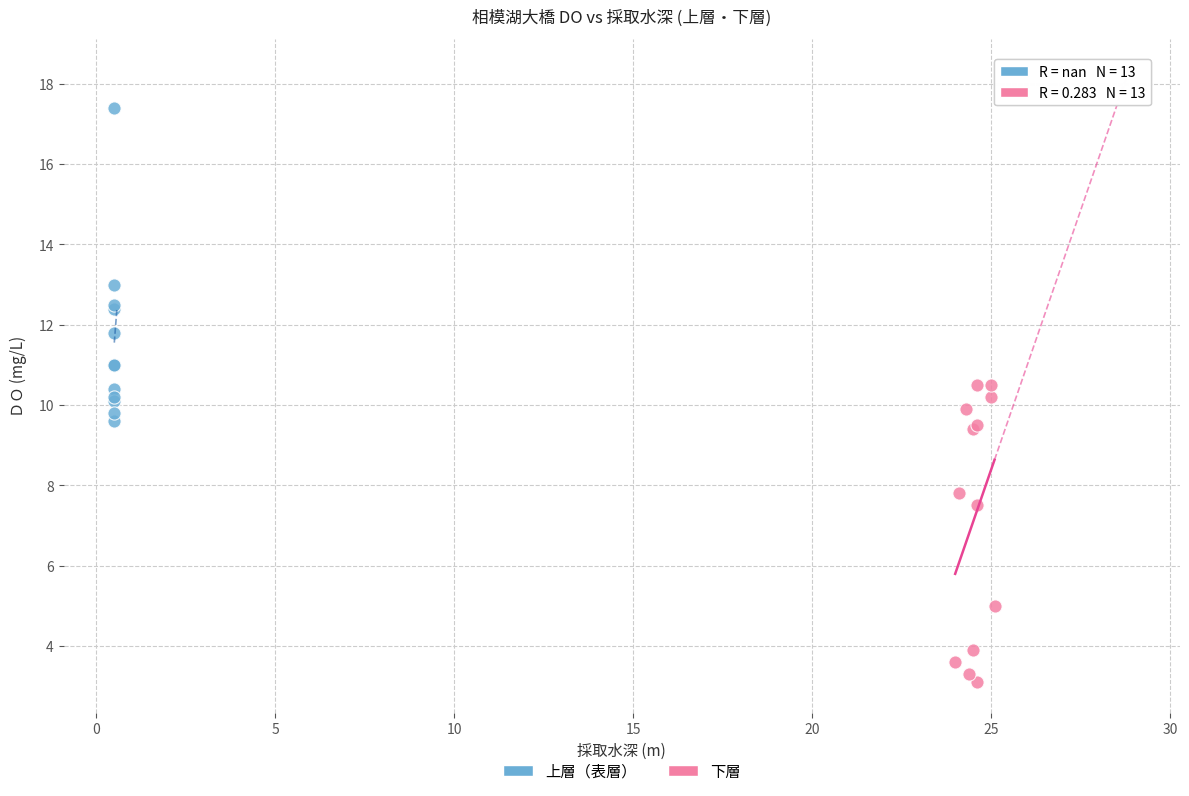

Which series contains the highest Y value?

上層（表層）